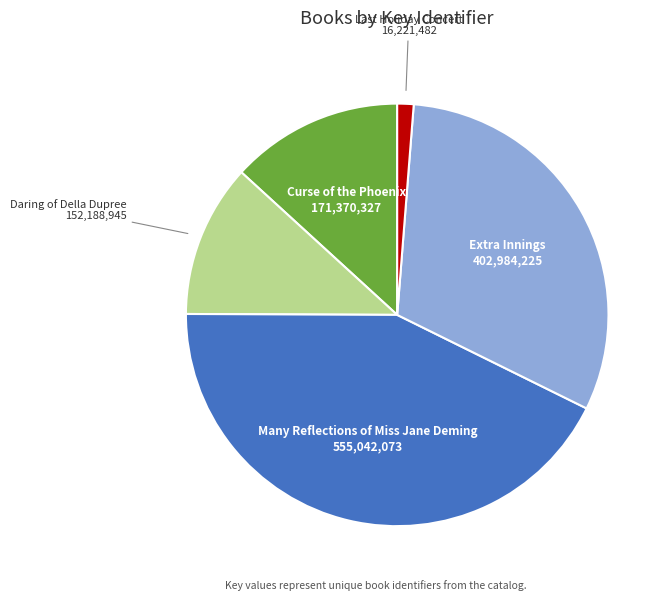

Does any single category account for the majority?

No